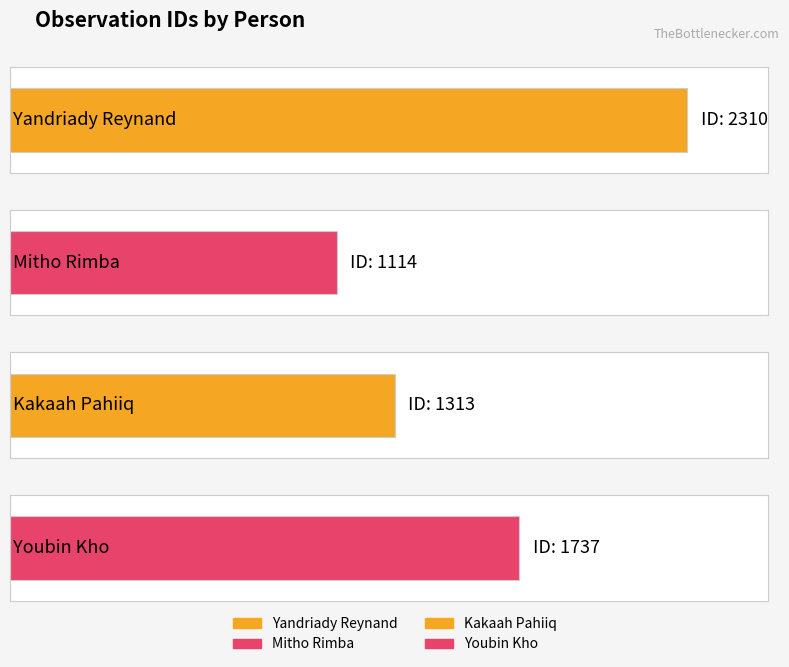

Is it true that the value at Kakaah Pahiiq is 1313?

True